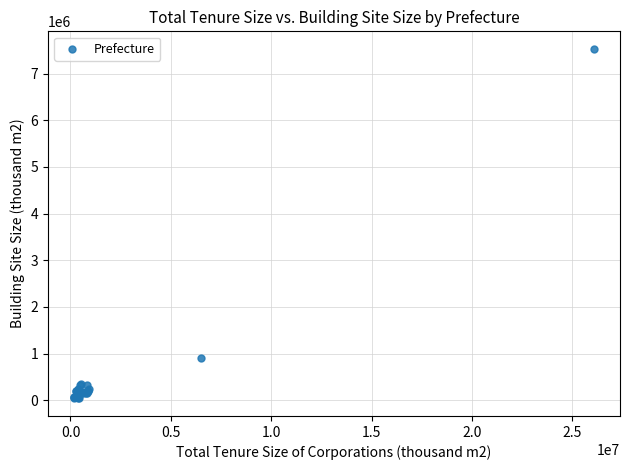

What Y value in the scatter plot is closest to 3784762?

911656